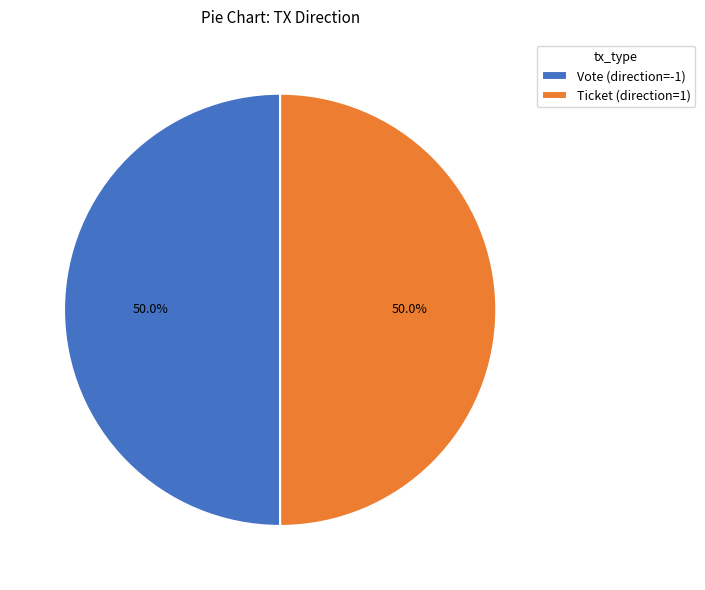

What is the ratio of the value at Vote (direction=-1) to the value at Ticket (direction=1)?

1.0